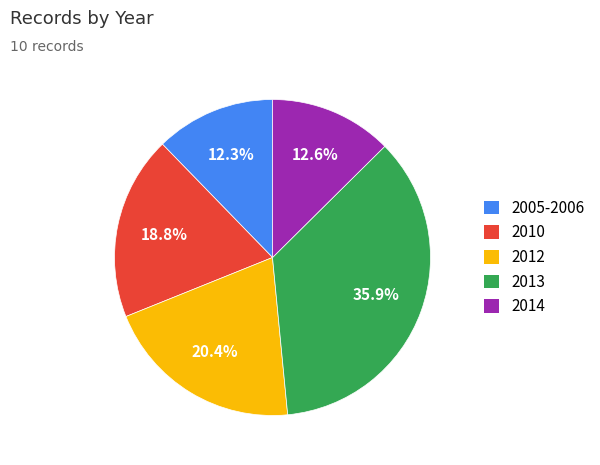

Which category has the biggest portion of the pie?

2013